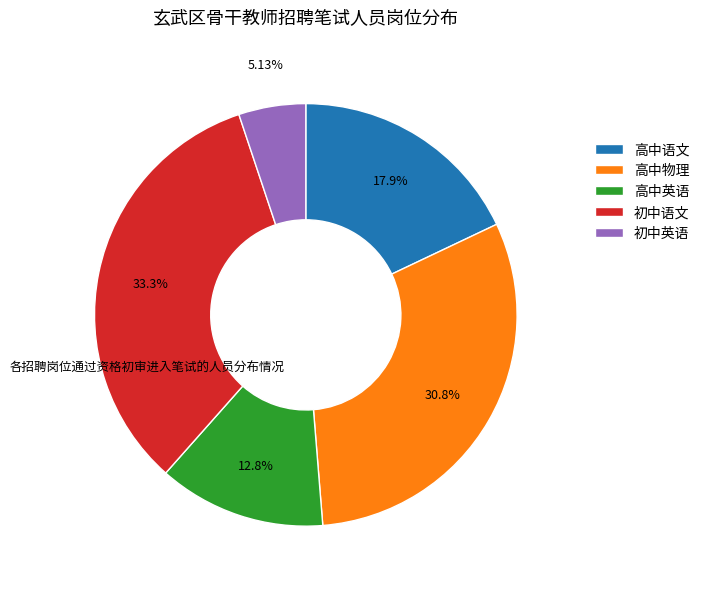

What portion of the pie excludes 高中英语?

87.2%